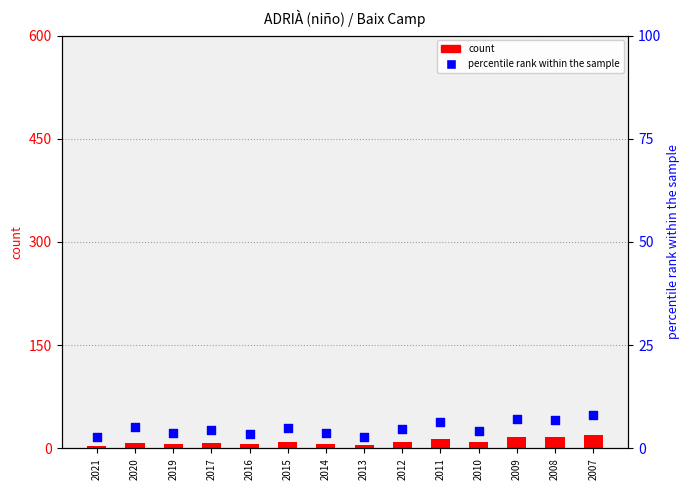

Which series reaches the maximum Y coordinate?

count